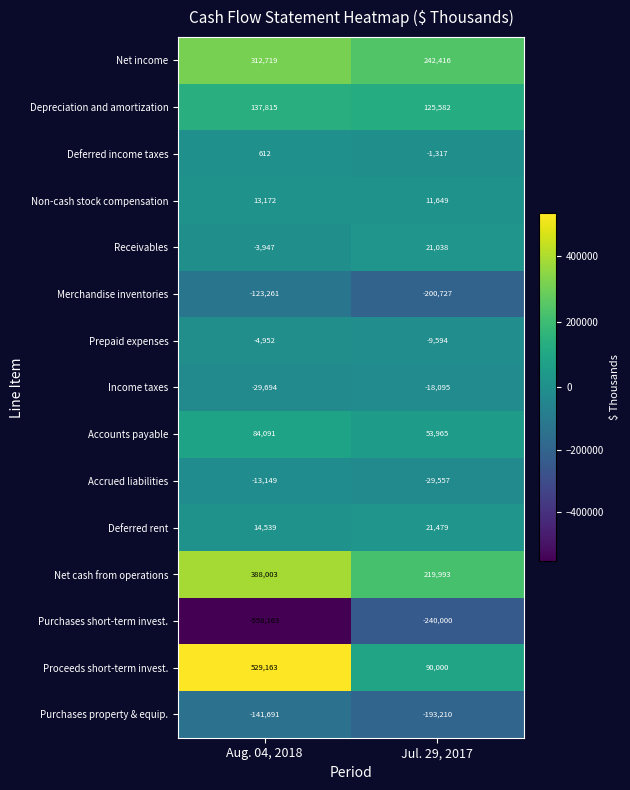

Which series has the widest spread of values?

Proceeds short-term invest.